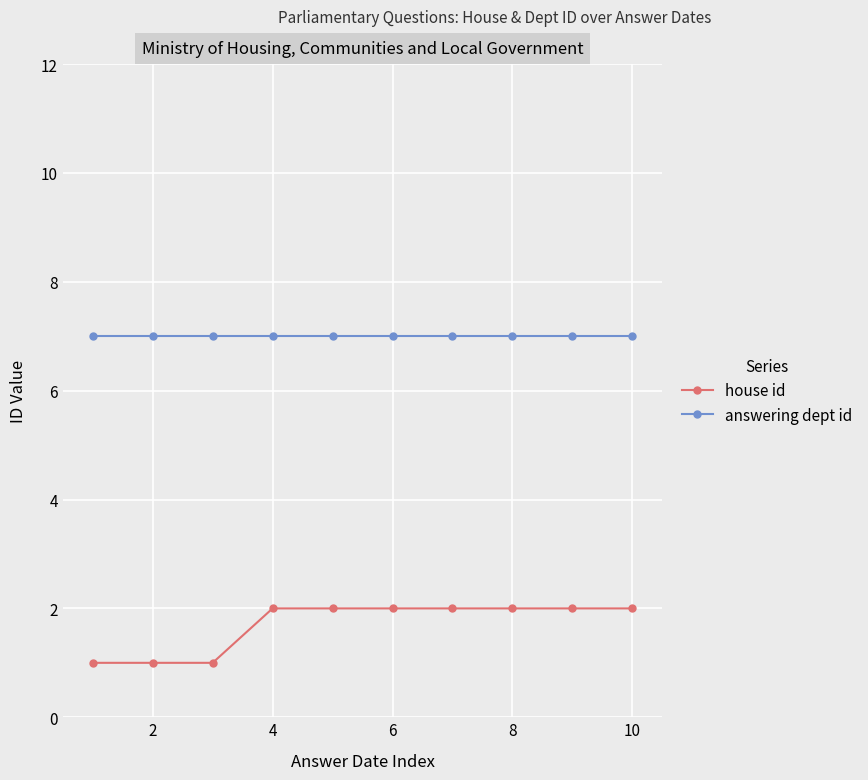

Rank the series by their maximum value, from lowest to highest.

house id, answering dept id